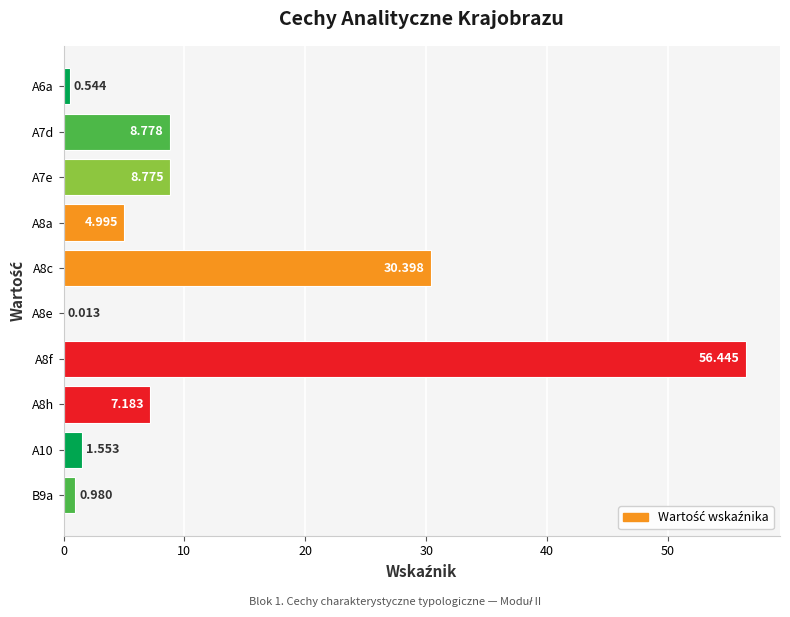

What is the difference between the maximum and second lowest values?

55.9